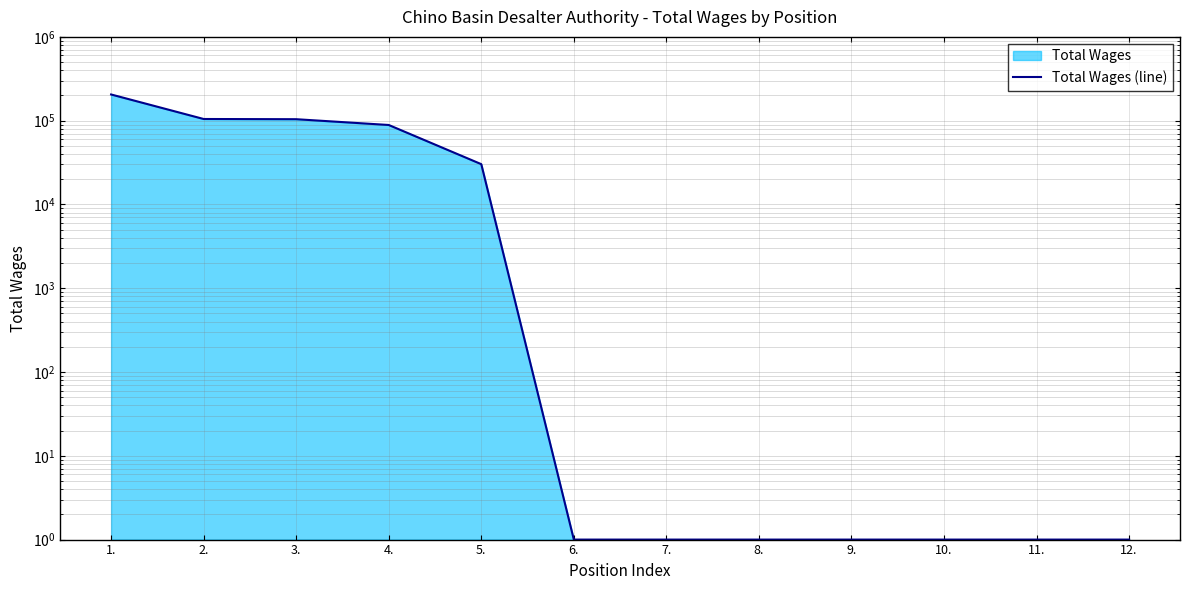

Between 12. and 10., which is larger?

12.